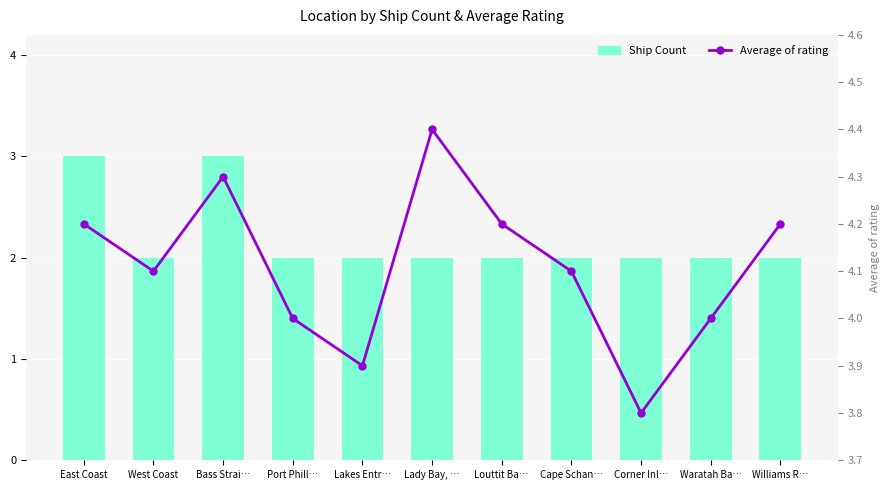

List the series in order of their peak value, highest first.

Average of rating, Ship Count